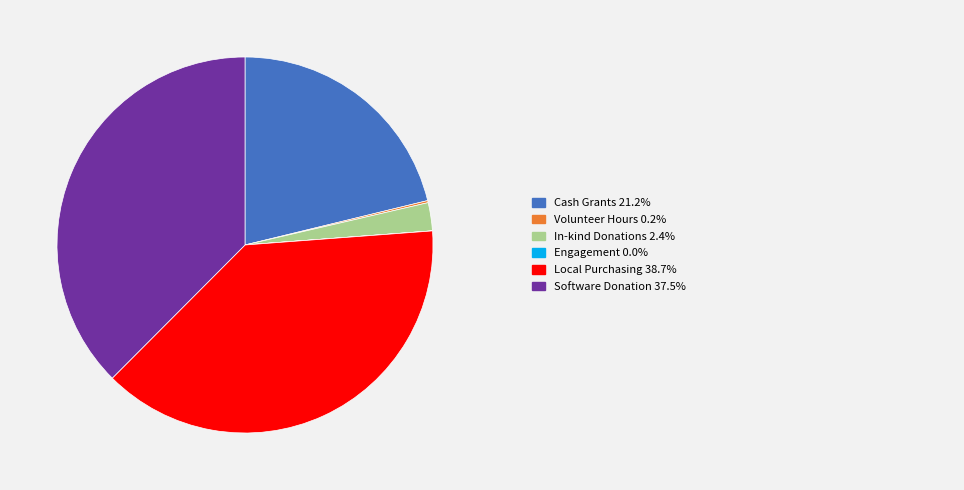

Is there a majority slice in this chart?

No